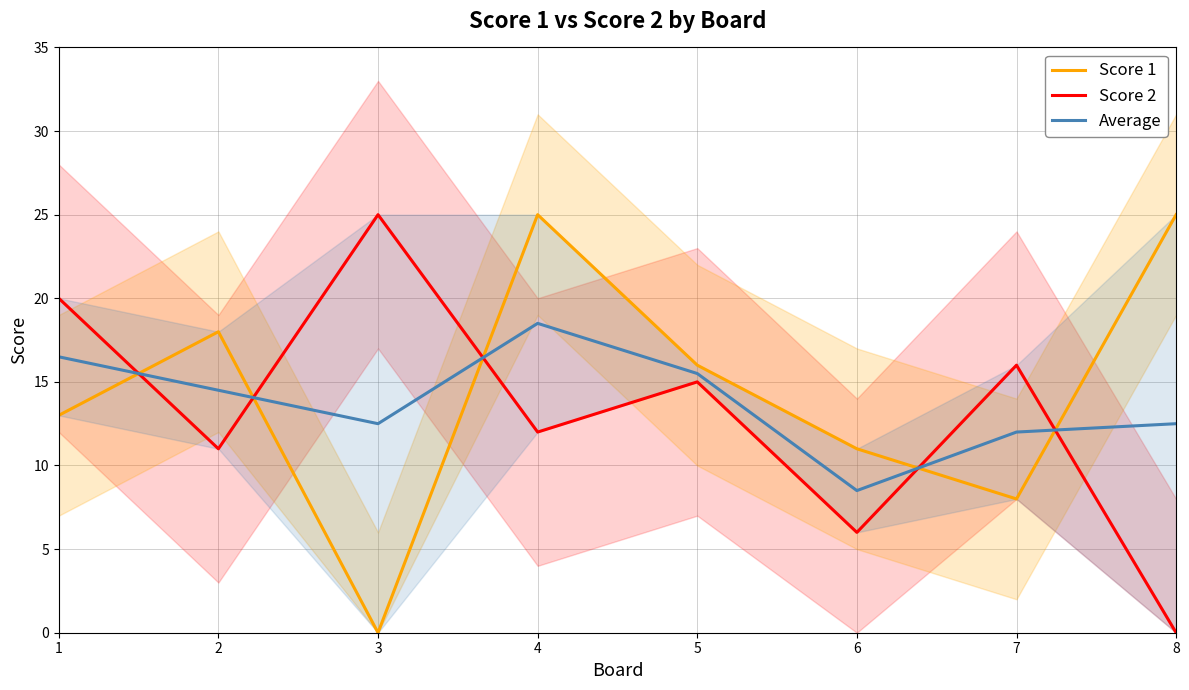

What is the sum of all Average values?

110.5